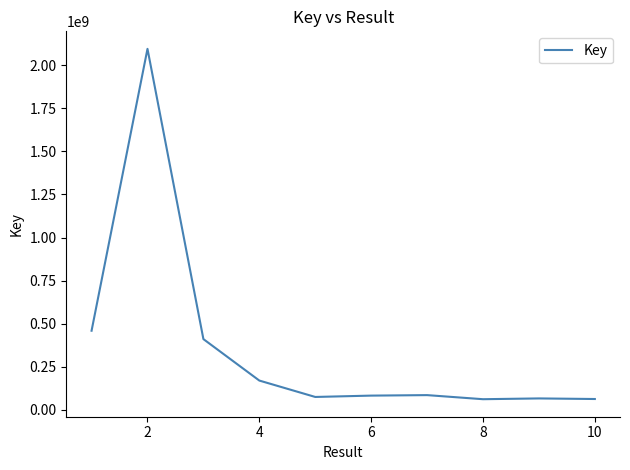

What is the difference between the maximum and minimum values?

2032907727